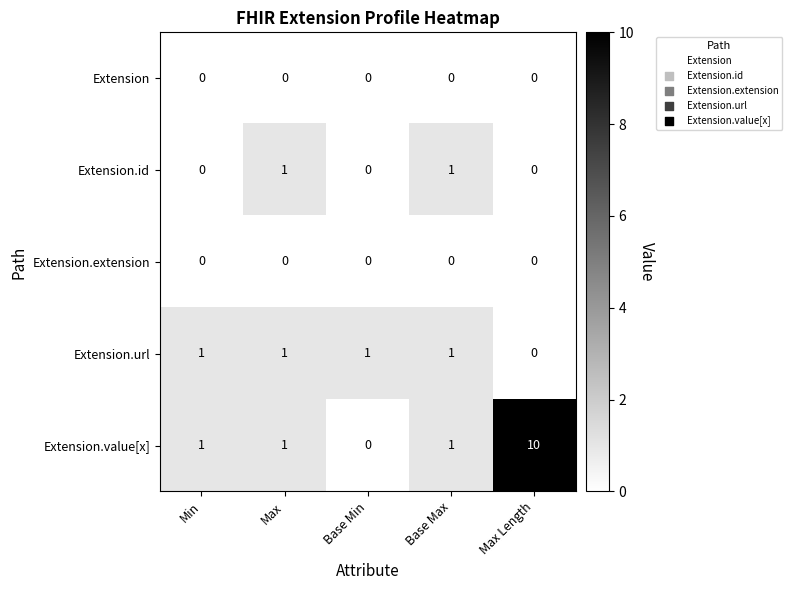

What is the total value across all series at Max?

3